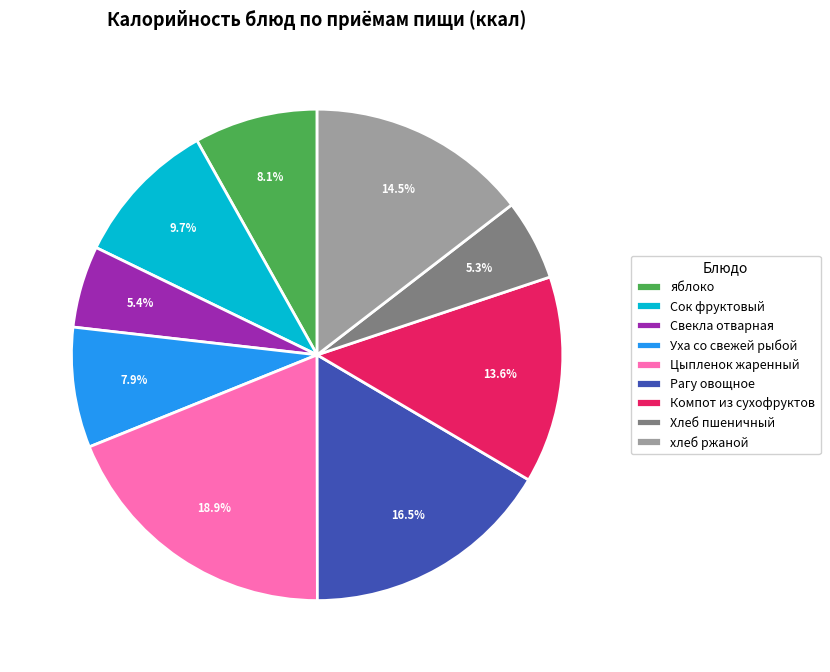

True or false: Цыпленок жаренный accounts for 9% of the total.

False